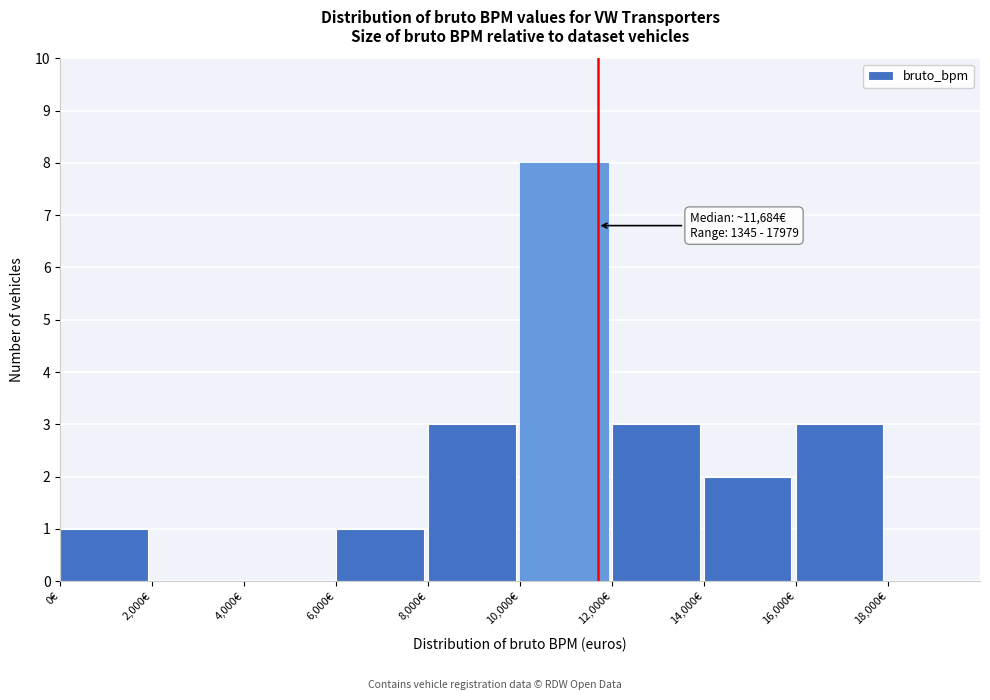

Over which range of the x-axis is the bar tallest?

10000 to 12000